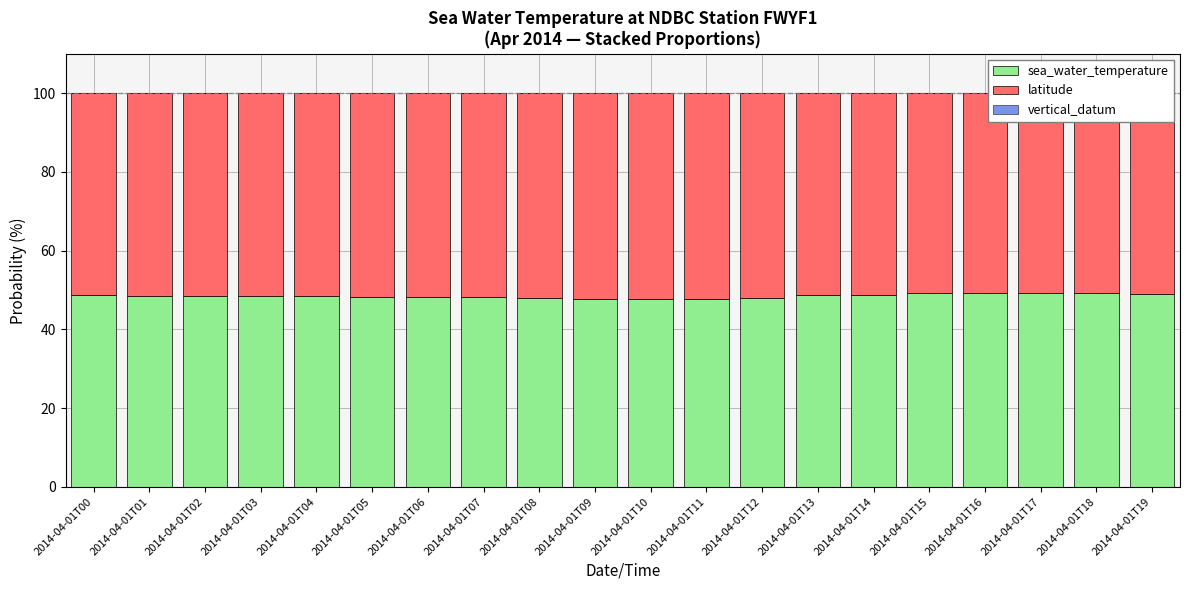

How many bars are there in each group?

3